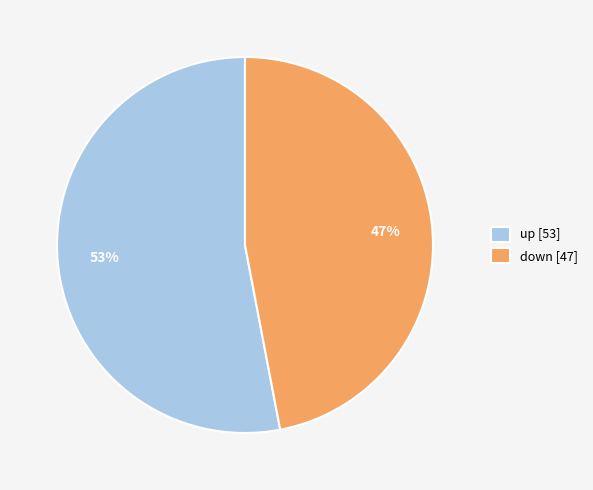

How many segments does this pie chart have?

2